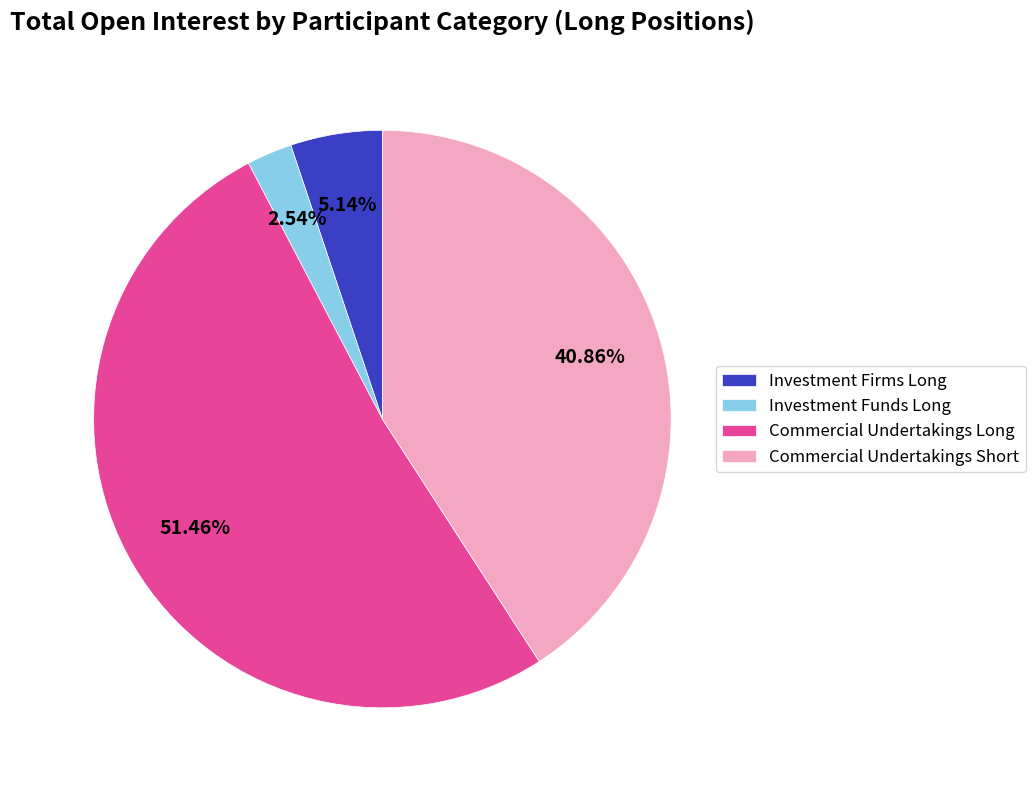

Does Commercial Undertakings Long account for over 50% of the chart?

Yes